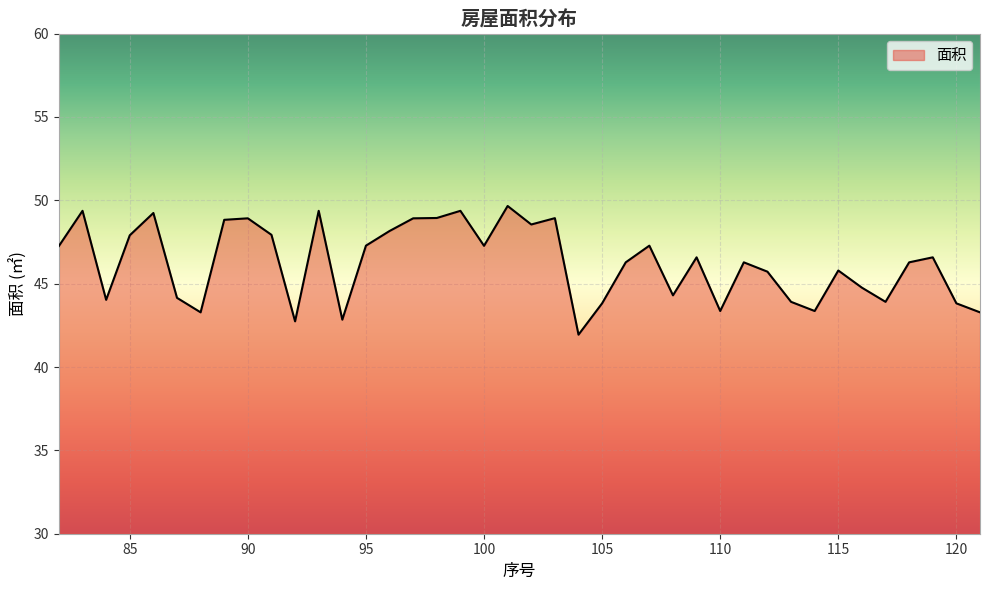

What is the maximum value shown in the chart?

49.7